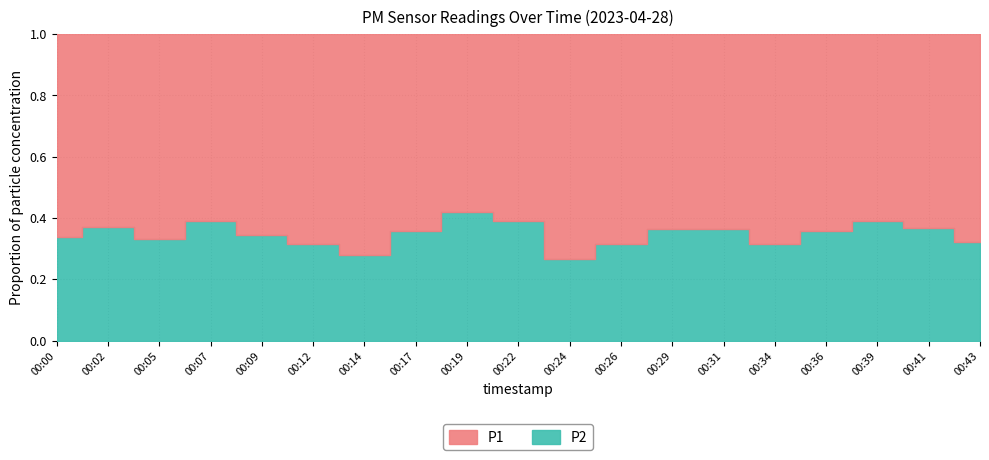

At which category does P1 reach its first local valley?

00:02